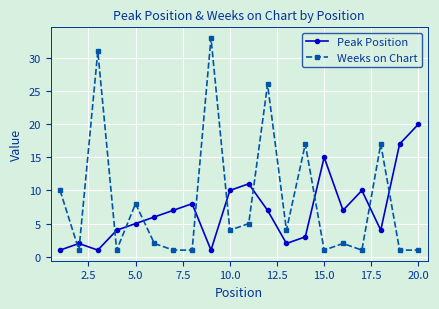

In Peak Position, how many points are higher than both neighbors (excluding endpoints)?

5